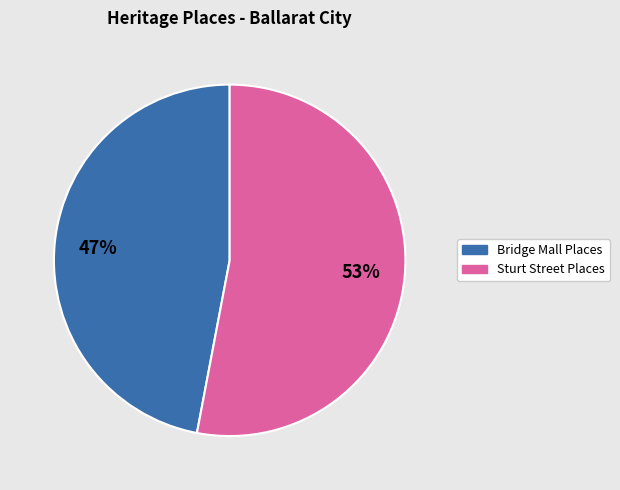

To the nearest percent, what is the average slice percentage?

50%